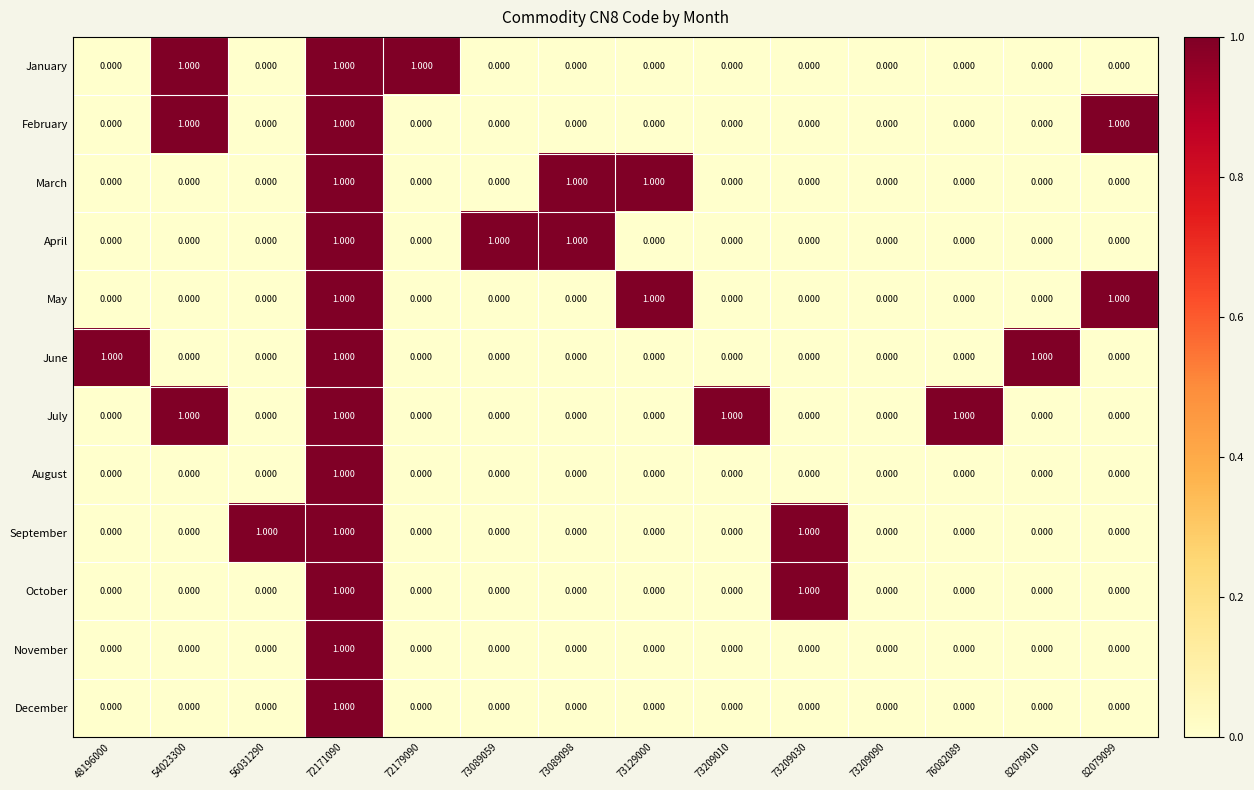

How many distinct data groups are displayed?

12